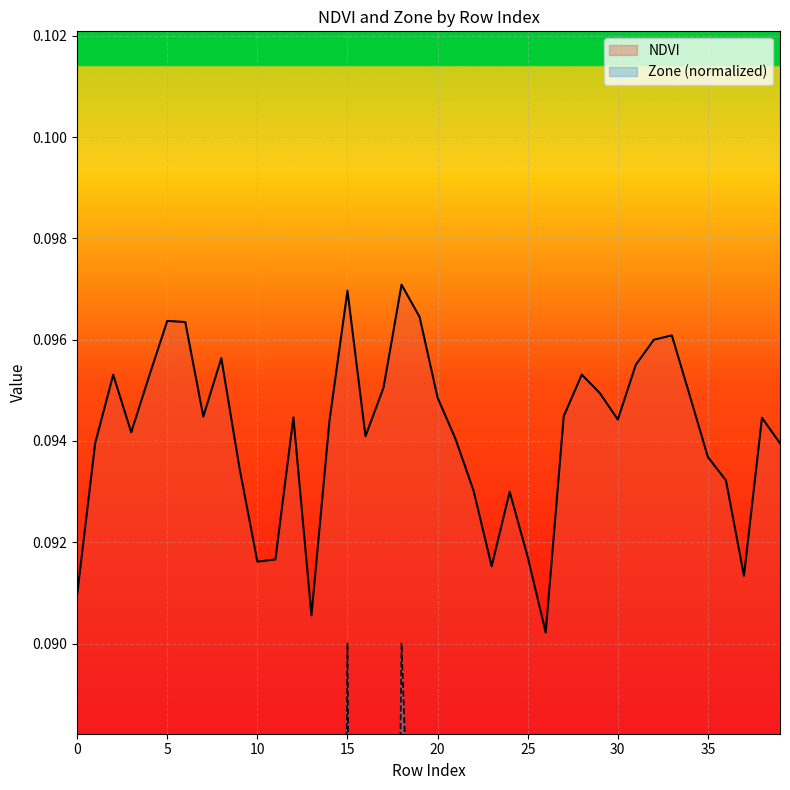

Reading left to right, what are all the values shown in this chart?

NDVI: 0=0.1	1=0.1	2=0.1	3=0.1	4=0.1	5=0.1	6=0.1	7=0.1	8=0.1	9=0.1	10=0.1	11=0.1	12=0.1	13=0.1	14=0.1	15=0.1	16=0.1	17=0.1	18=0.1	19=0.1	20=0.1	21=0.1	22=0.1	23=0.1	24=0.1	25=0.1	26=0.1	27=0.1	28=0.1	29=0.1	30=0.1	31=0.1	32=0.1	33=0.1	34=0.1	35=0.1	36=0.1	37=0.1	38=0.1	39=0.1
Zone: 0=0.0	1=0.0	2=0.1	3=0.0	4=0.1	5=0.1	6=0.1	7=0.1	8=0.1	9=0.0	10=0.0	11=0.0	12=0.1	13=0.0	14=0.1	15=0.1	16=0.0	17=0.1	18=0.1	19=0.1	20=0.1	21=0.0	22=0.0	23=0.0	24=0.0	25=0.0	26=0.0	27=0.1	28=0.1	29=0.1	30=0.1	31=0.1	32=0.1	33=0.1	34=0.1	35=0.0	36=0.0	37=0.0	38=0.1	39=0.0